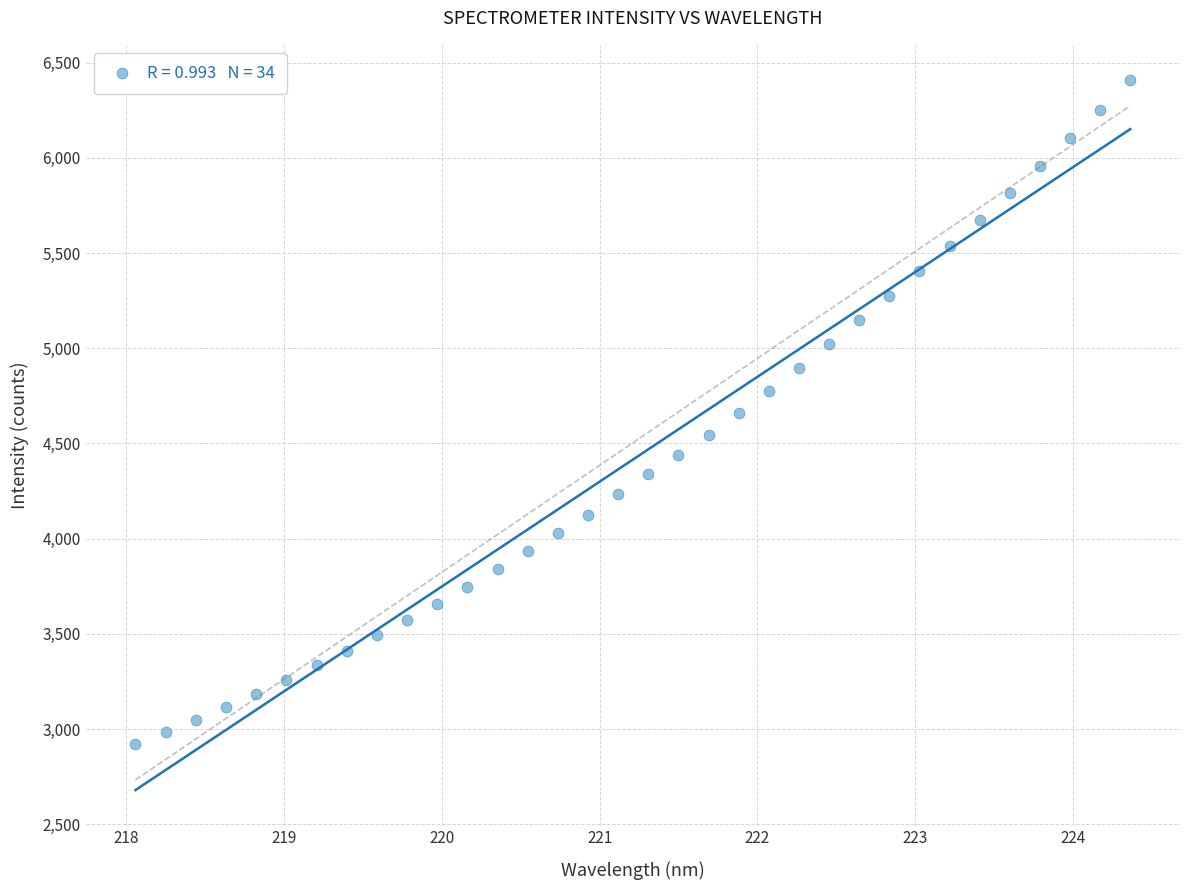

What is the range of X values (max minus min)?

6.3